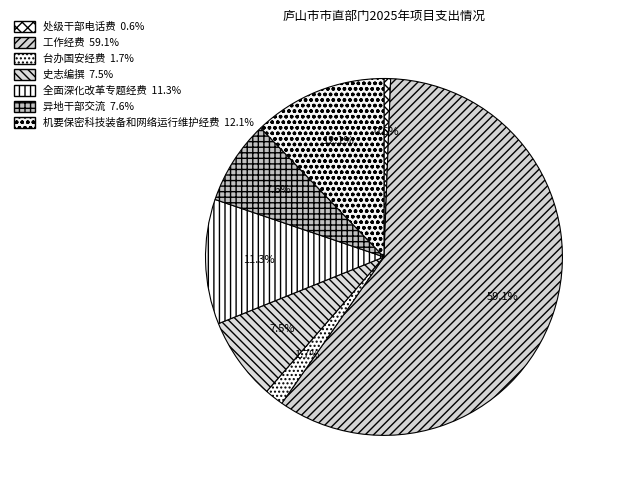

Is it true that 全面深化改革专题经费 is 11% of the pie?

True